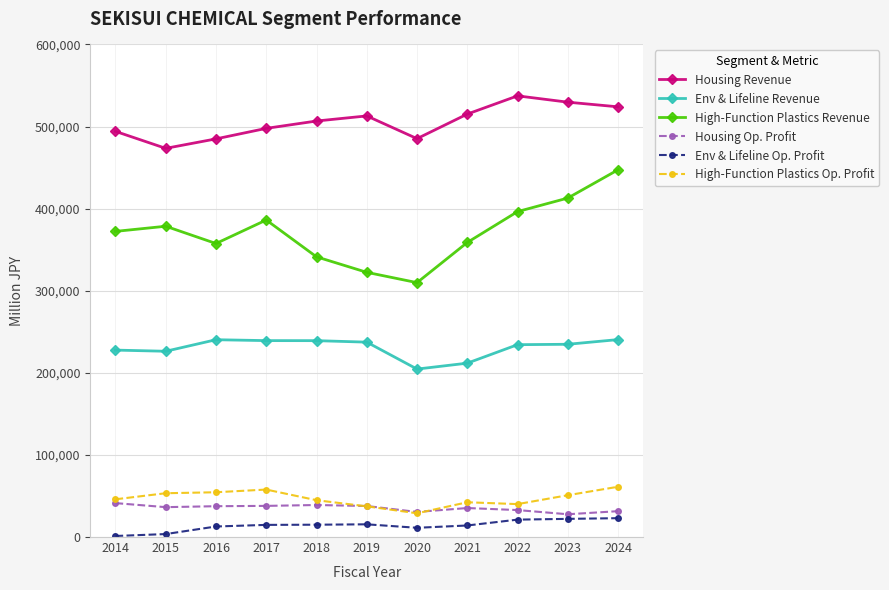

What is the average value of the Housing Op. Profit series?

35265